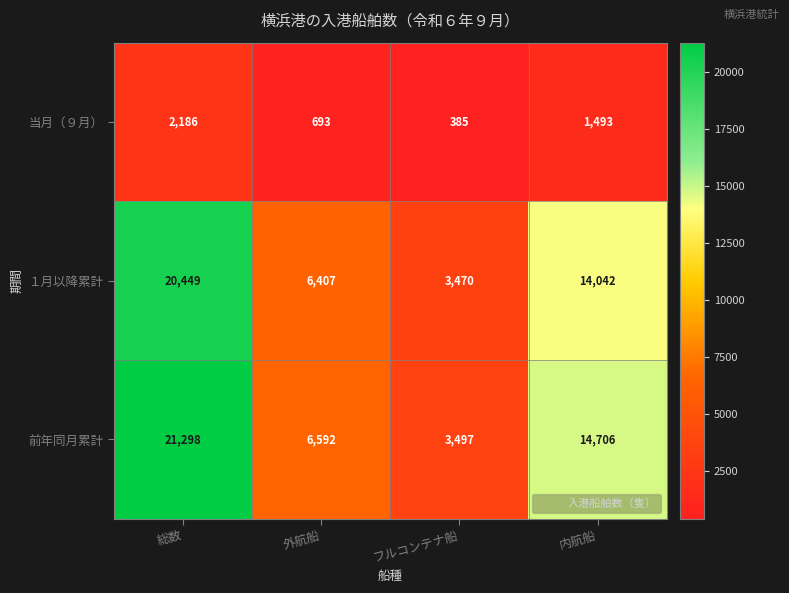

The value of １月以降累計 at 総数 is 9743. True or false?

False